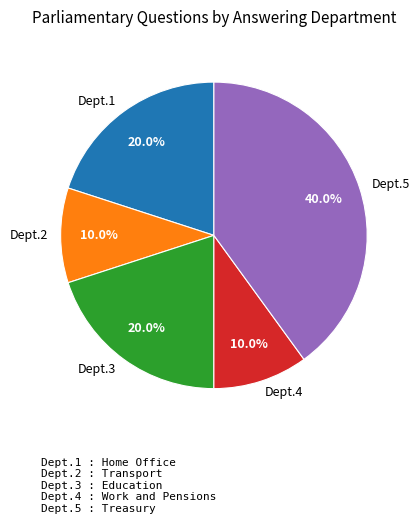

How many slices are in this pie chart?

5